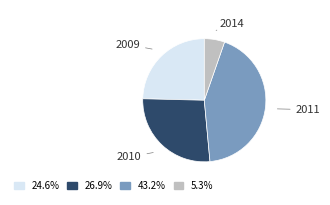

Is there a majority slice in this chart?

No